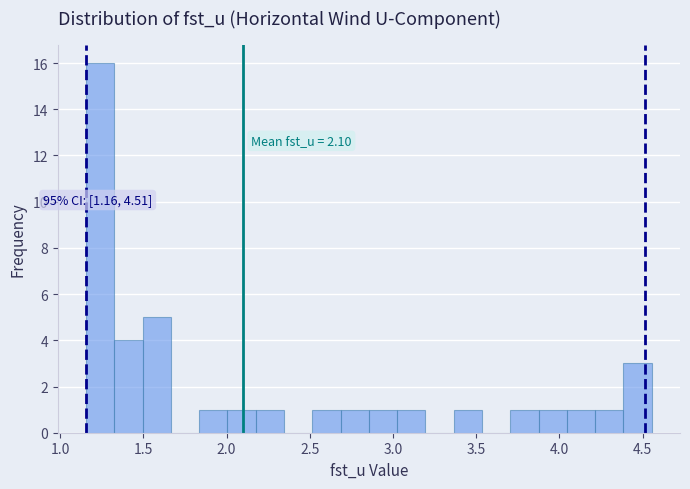

Around what value on the x-axis is the tallest bar? Give the approximate position of its centre, as read against the axis.

1.25